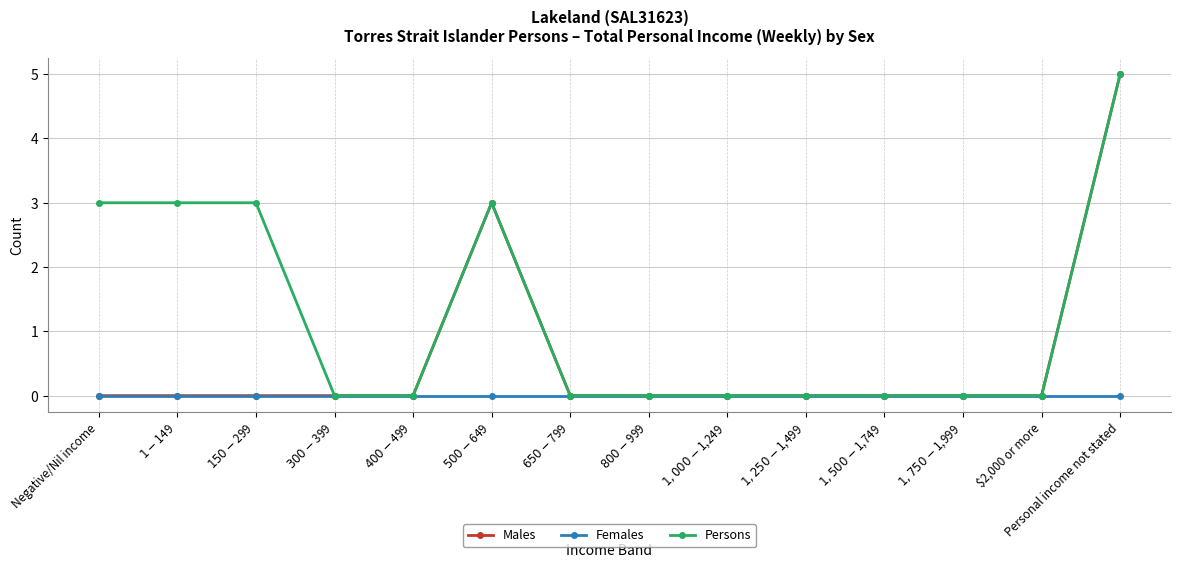

Is it true that Males equals 3 at Negative/Nil income?

False